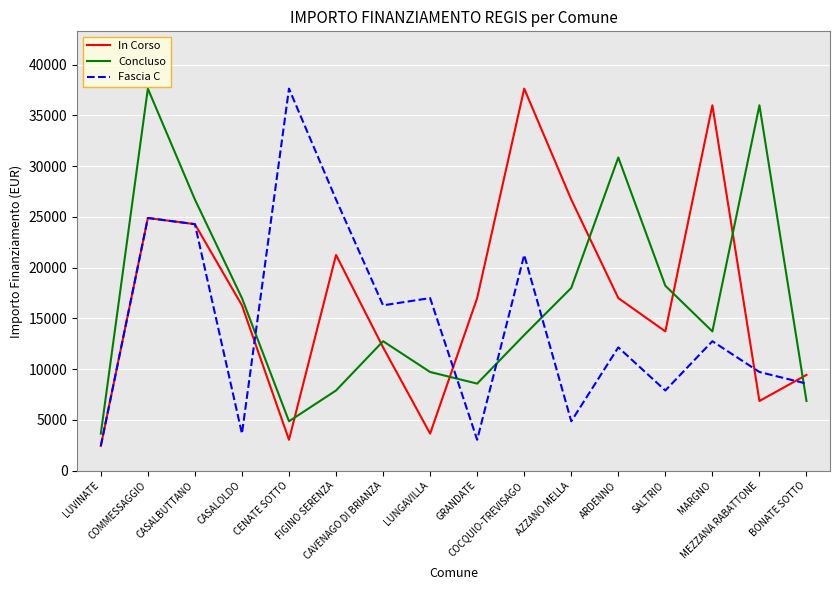

Reading right to left, what are all the values shown in this chart?

In Corso: 9427	6856	35994	13712	16996	26708	37634	16996	3642	12140	21245	3035	16283	24280	24887	2428
Concluso: 6856	35994	13712	18210	30852	17997	13354	8570	9712	12747	7891	4856	16996	26708	37634	3642
Fascia C: 8570	9712	12747	7891	12140	4856	21245	3035	16996	16283	26708	37634	3642	24280	24887	2428